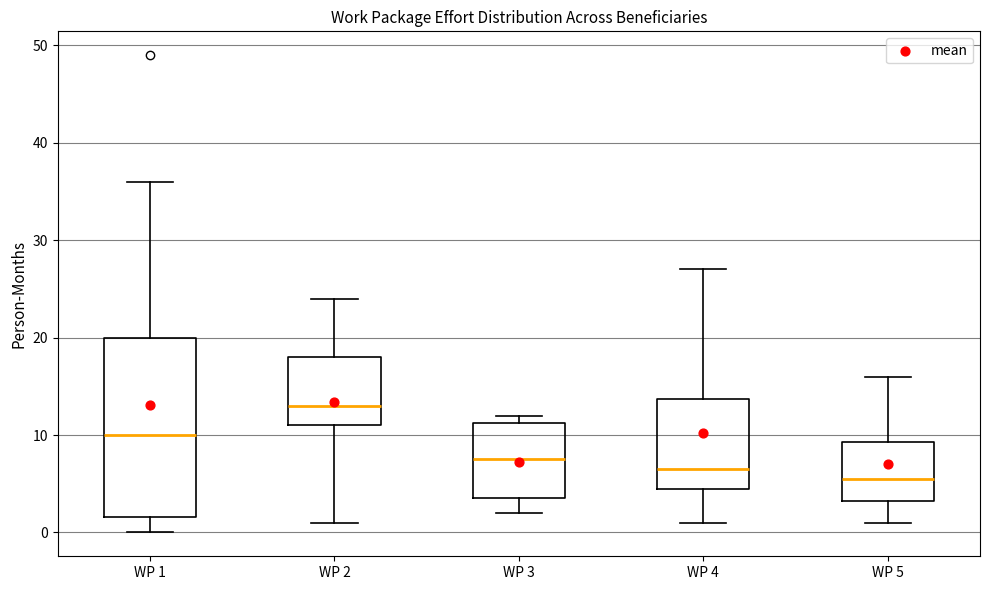

Where is the lower edge of the box for WP 2 on the y-axis? The values are not printed on the chart, so give them approximately, as read against the axis.

11